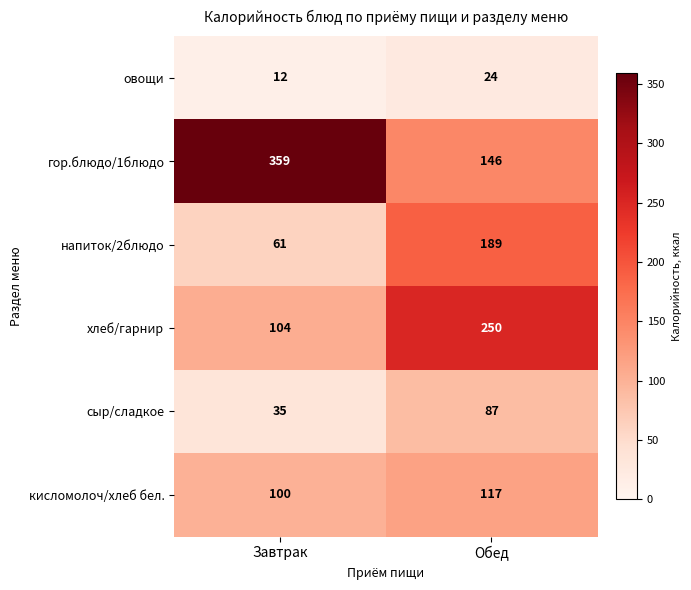

At which label does овощи reach its minimum?

Завтрак